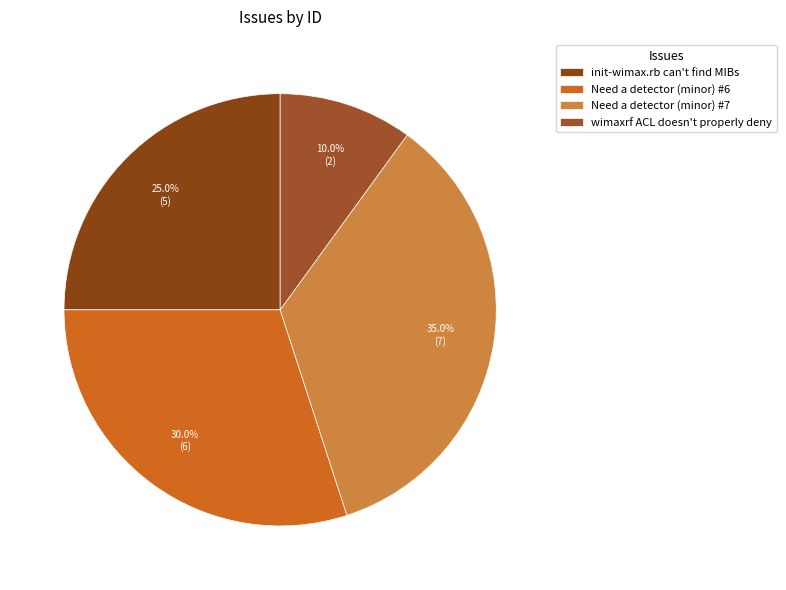

Which has a higher value, init-wimax.rb can't find MIBs or Need a detector (minor) #7?

Need a detector (minor) #7